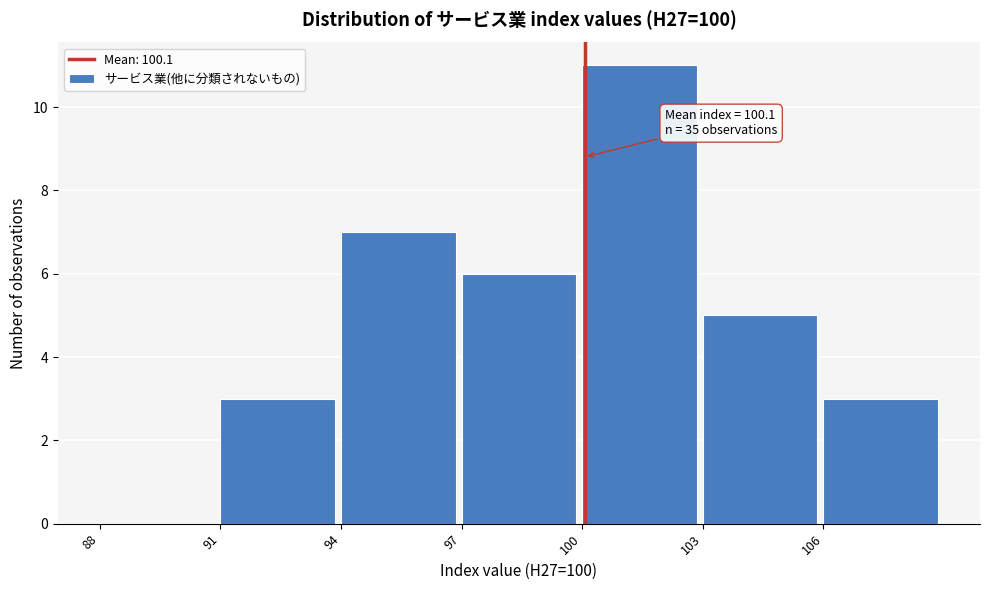

Over which range of the x-axis is the bar tallest?

100 to 103